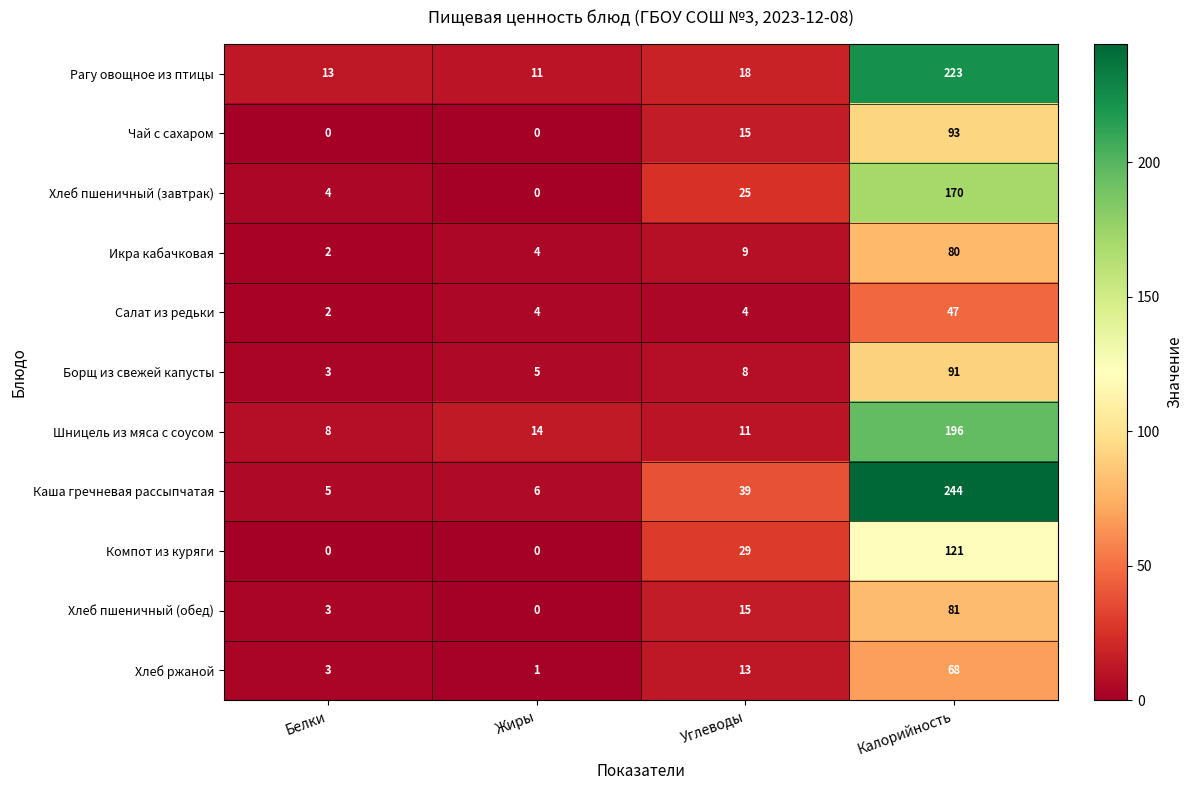

The Салат из редьки series shows 5 at Жиры. True or false?

False